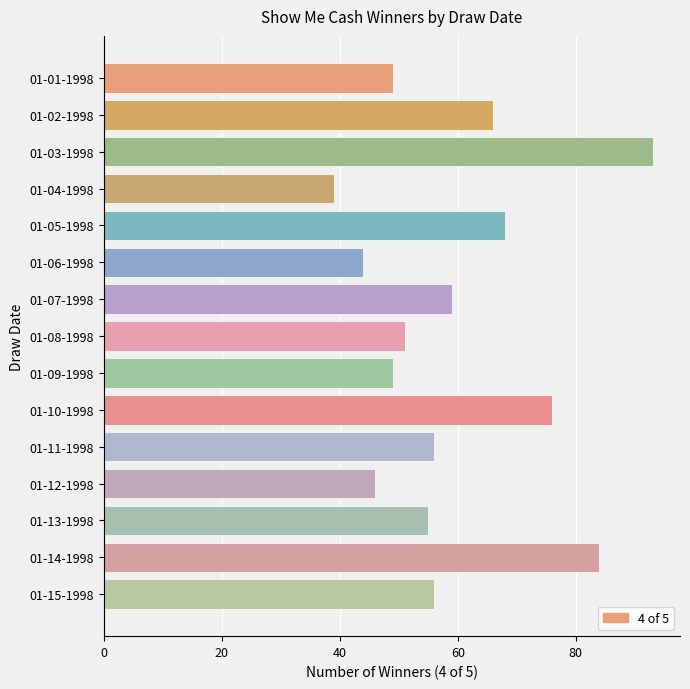

Where is the data nearest to the value 66?

01-02-1998